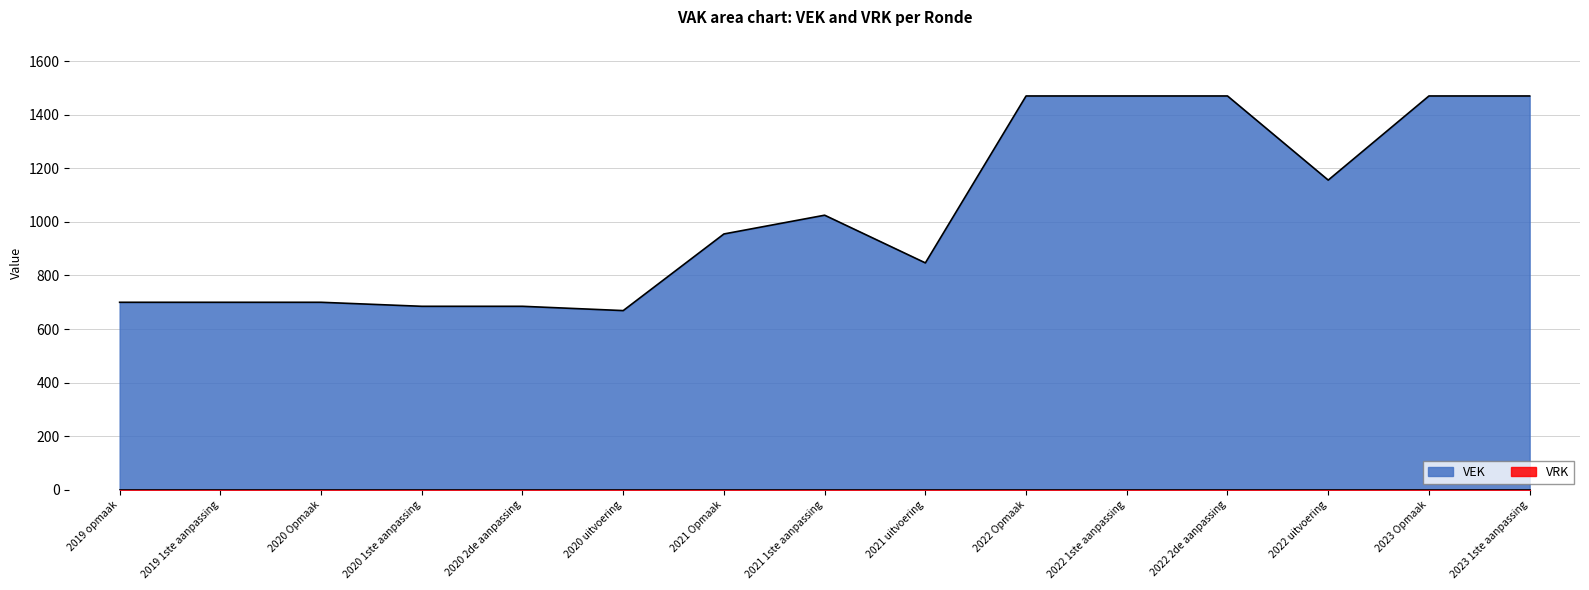

How many lines are shown in the chart?

2